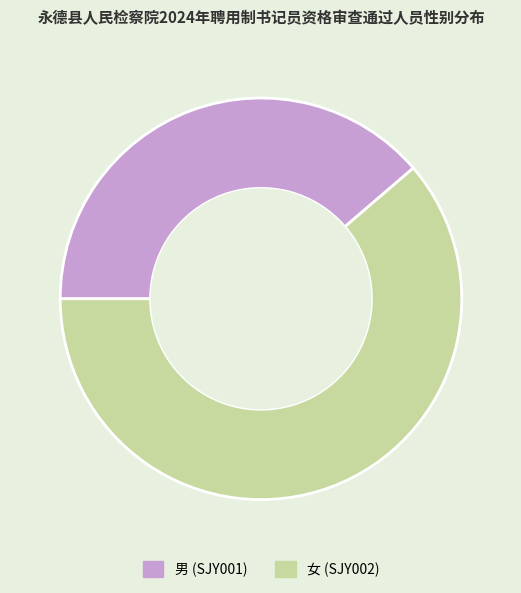

Is it true that 男 (SJY001) is 25% of the pie?

False